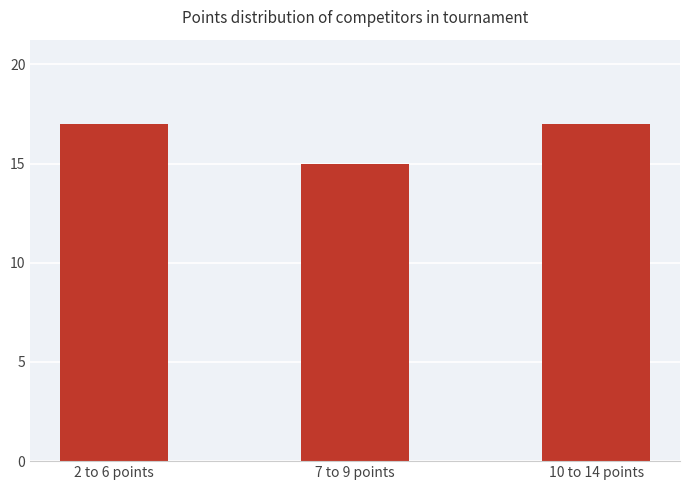

What is the greatest value displayed?

17